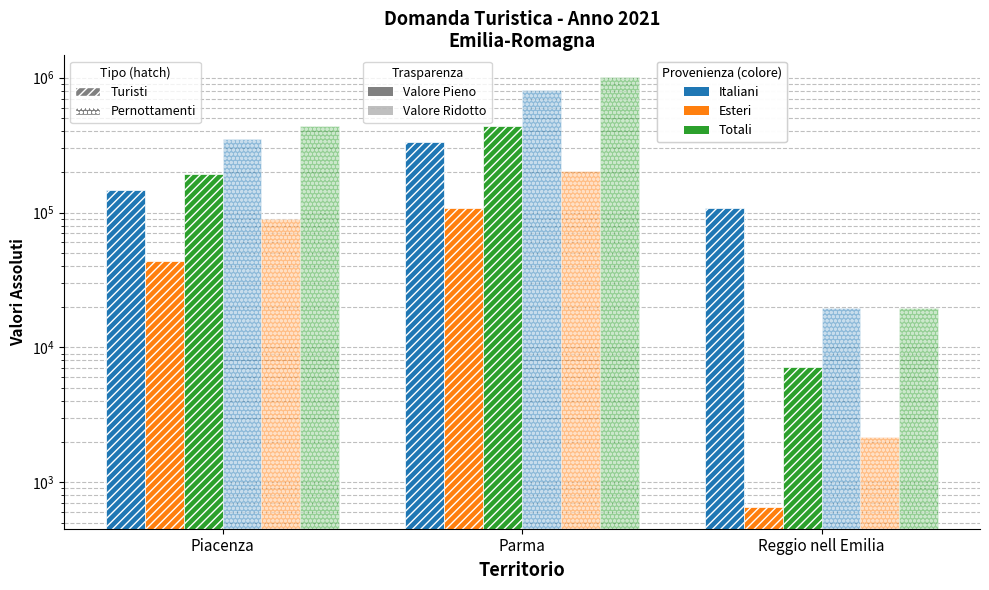

Which category has the lowest value across all series?

Reggio nell Emilia